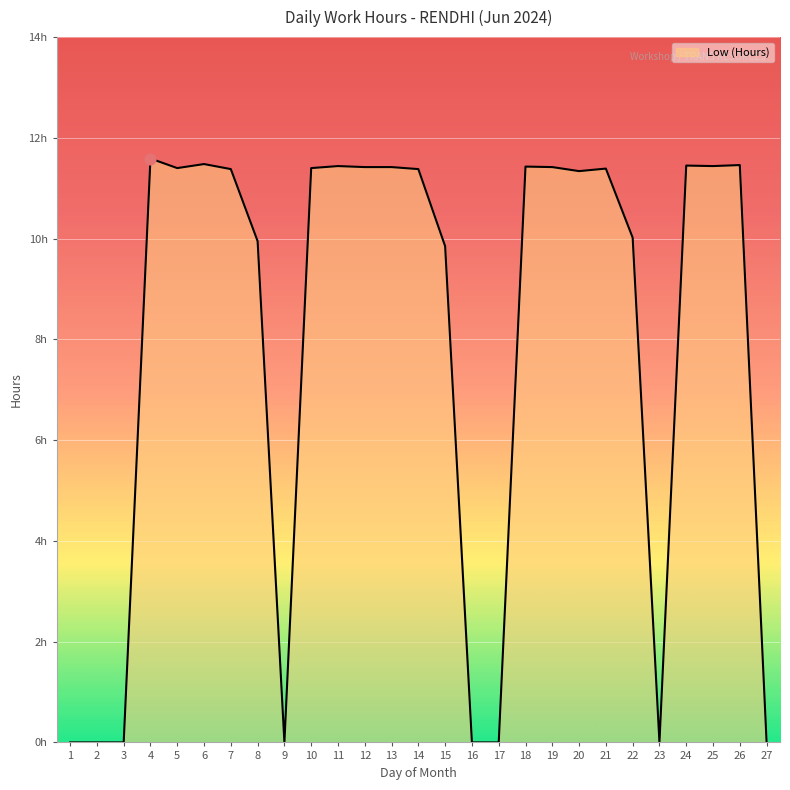

Does the chart have visible grid lines?

Yes